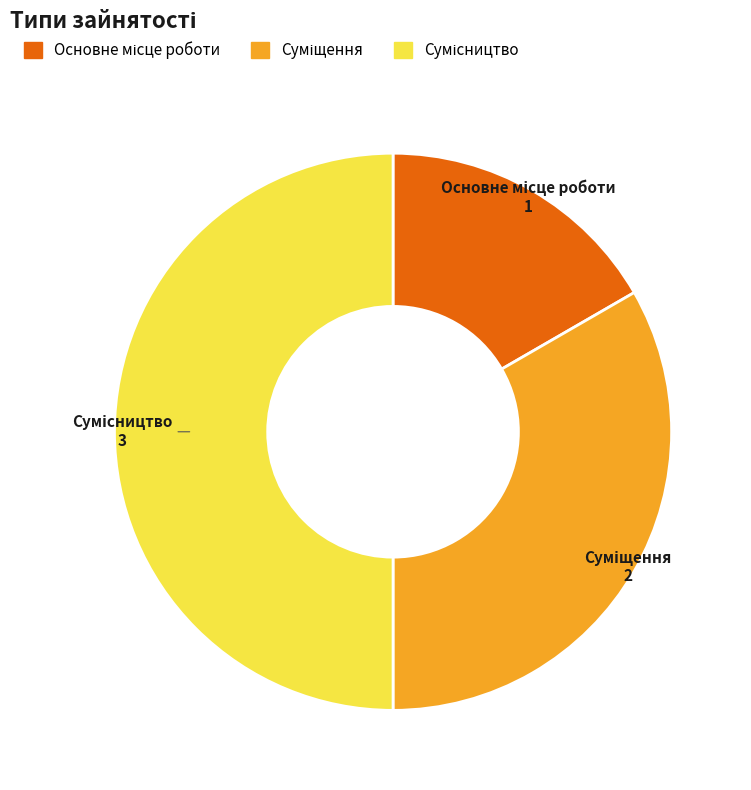

How many slices are in this pie chart?

3